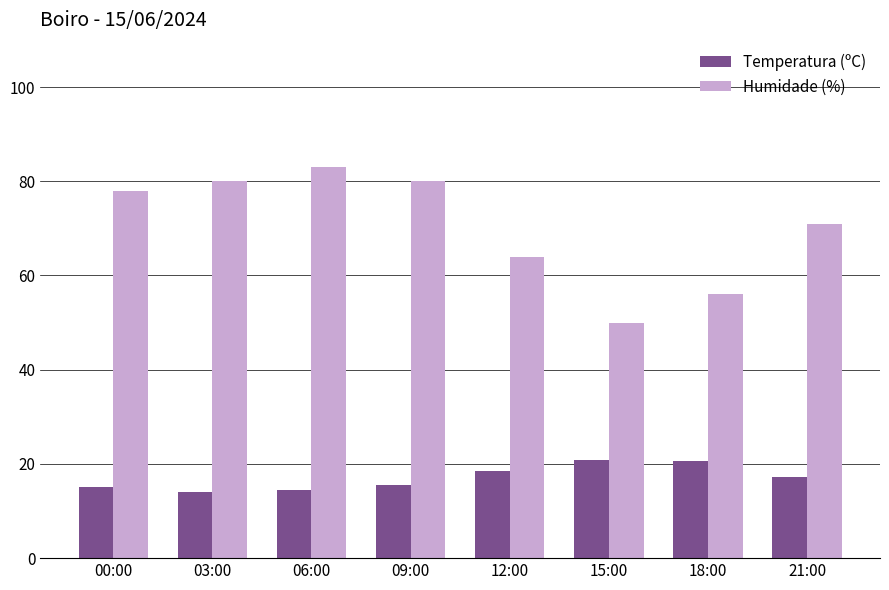

Is it true that Temperatura (ºC) equals 17.3 at 21:00?

True